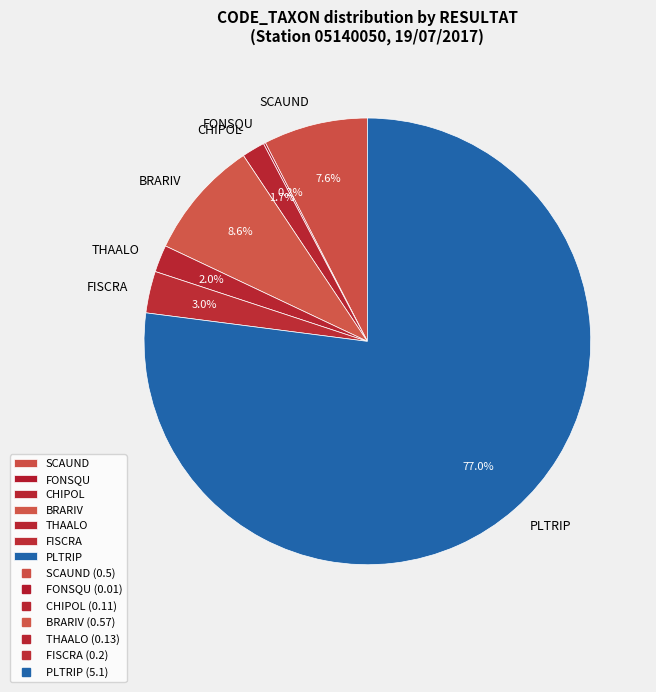

Which slice represents more than half of the pie?

PLTRIP